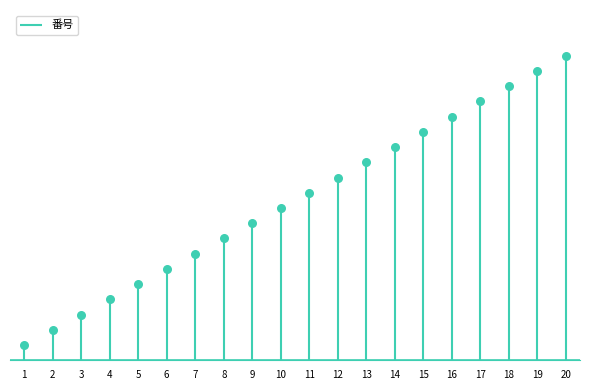

Approximately how many times larger is the value at 18 compared to 5?

3.6